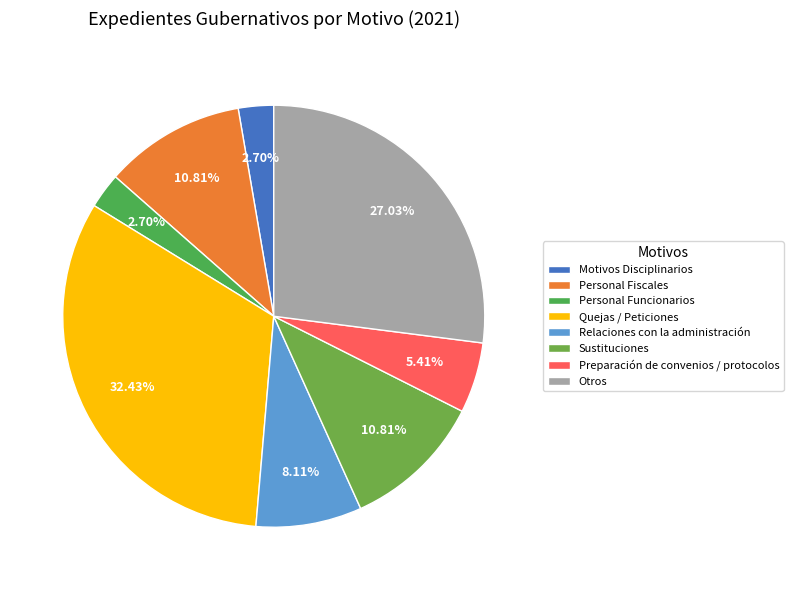

To the nearest percent, what is the average slice percentage?

12%